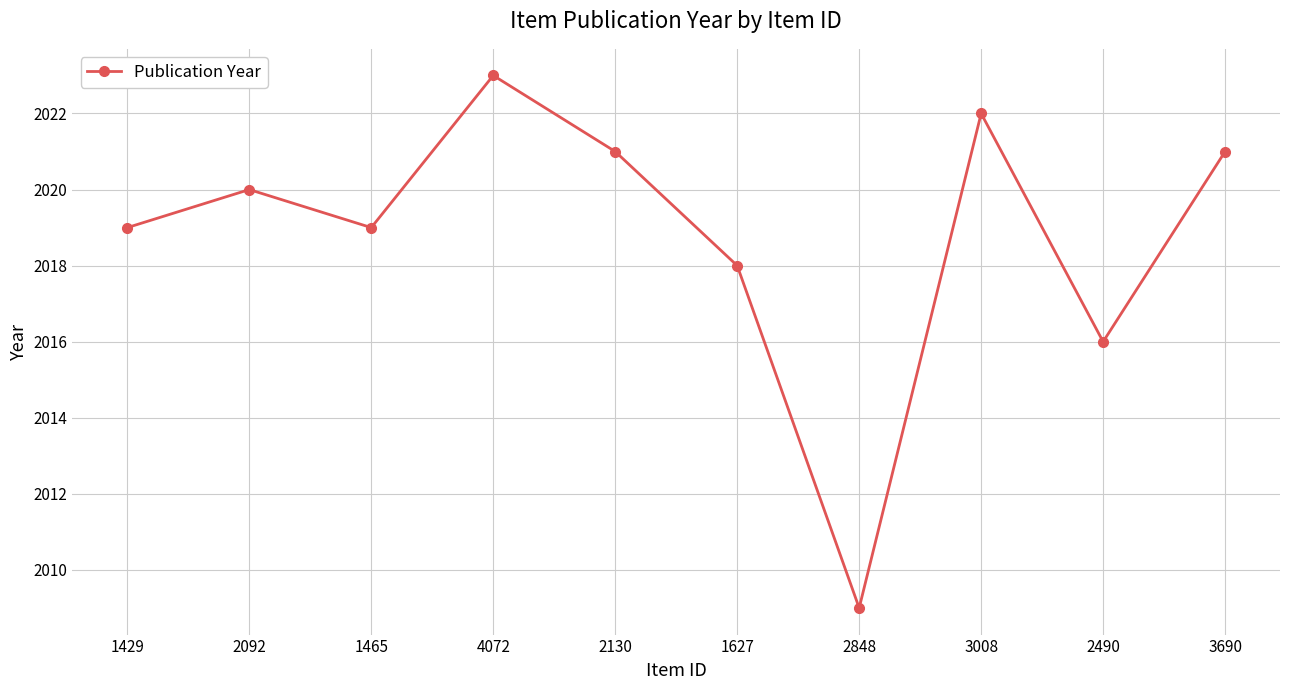

How many data points are less than 2020?

5